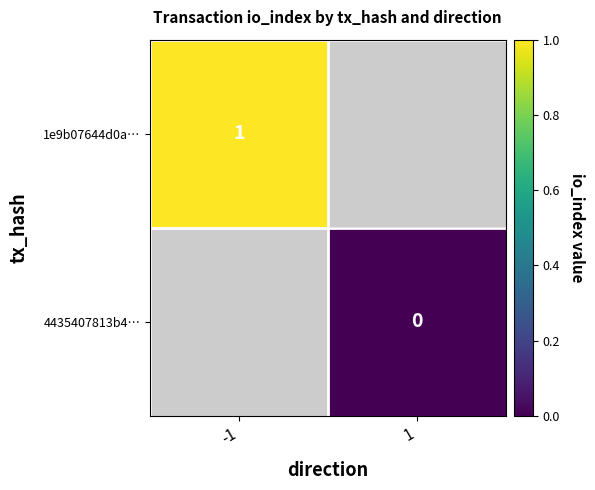

Is the value of 4435407813b4… at 1 greater than the value of 1e9b07644d0a… at -1?

No